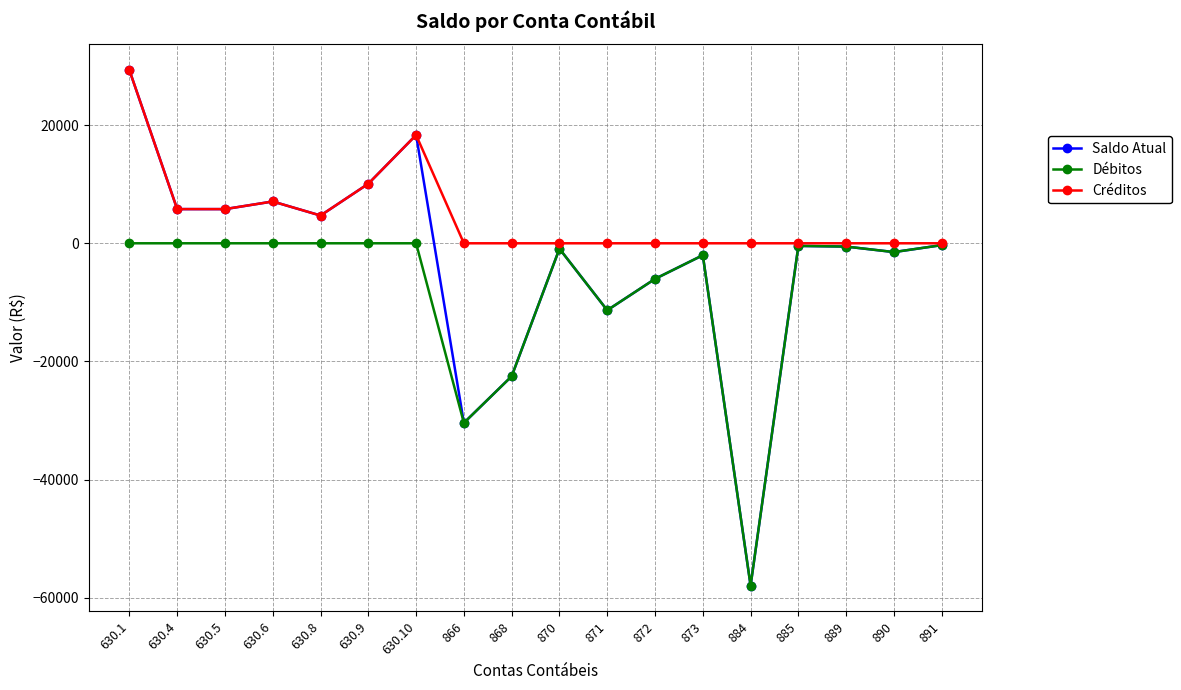

What is the sum of the Saldo Atual values at 870 and 630.9?

9156.7